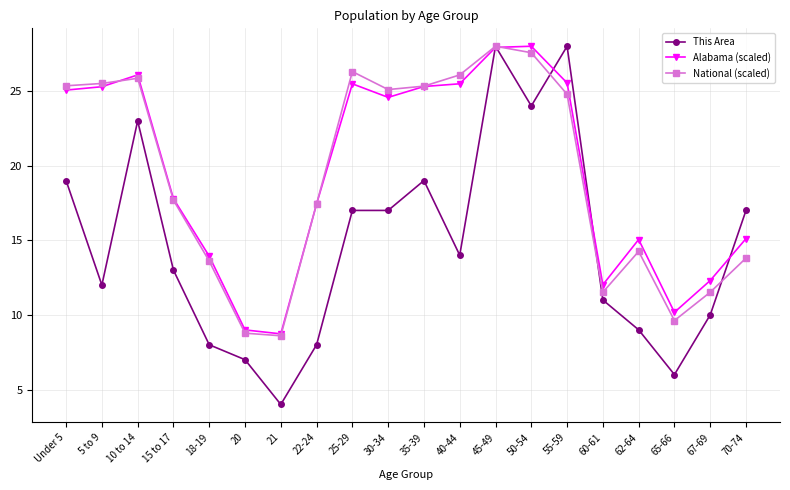

What value does the Alabama (scaled) series have at 21?

8.7